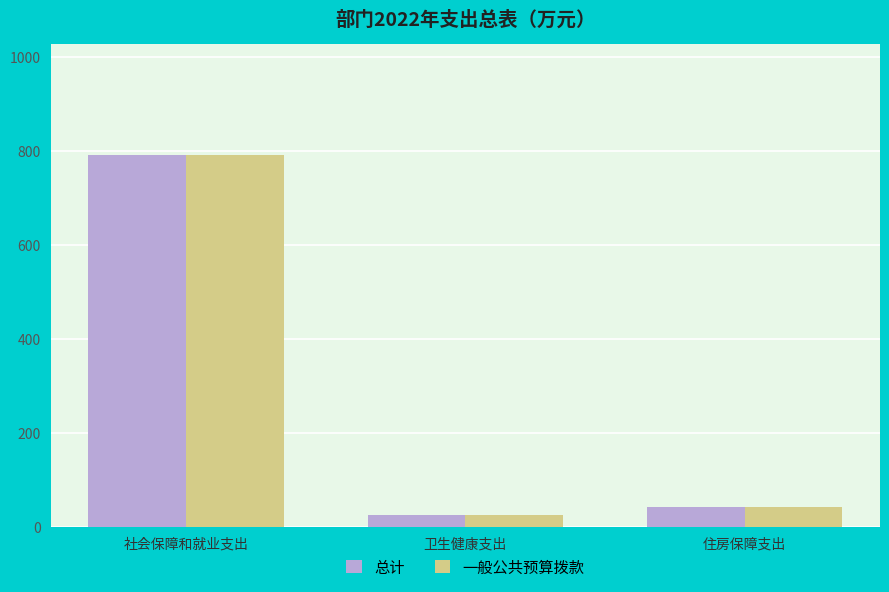

What are all the series names shown in the legend?

总计, 一般公共预算拨款